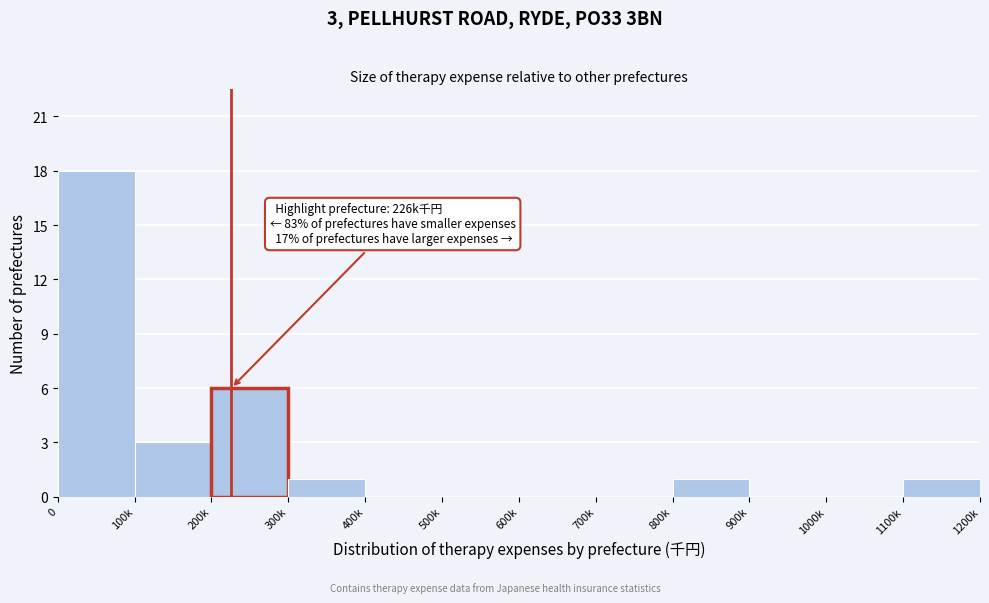

Reading left to right, what are all the values shown in this chart?

0=18	100k=3	200k=6	300k=1	400k=0	500k=0	600k=0	700k=0	800k=1	900k=0	1000k=0	1100k=1